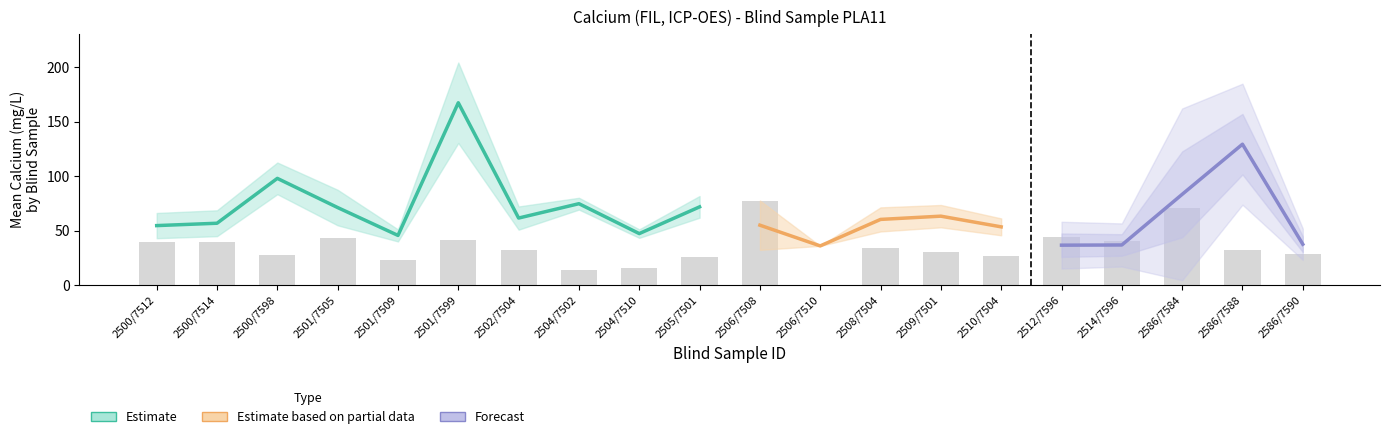

The value of Mean at 2586/7590 is 37.5. True or false?

True